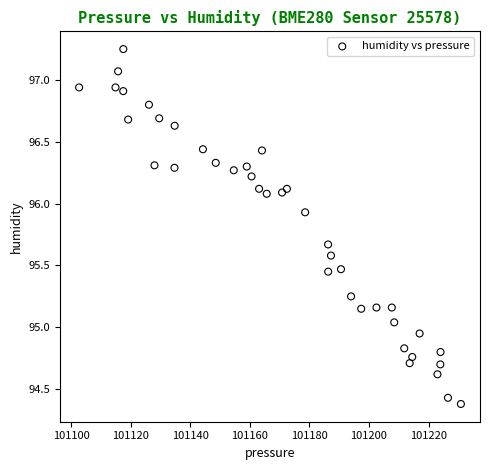

What is the range of X values (max minus min)?

128.3